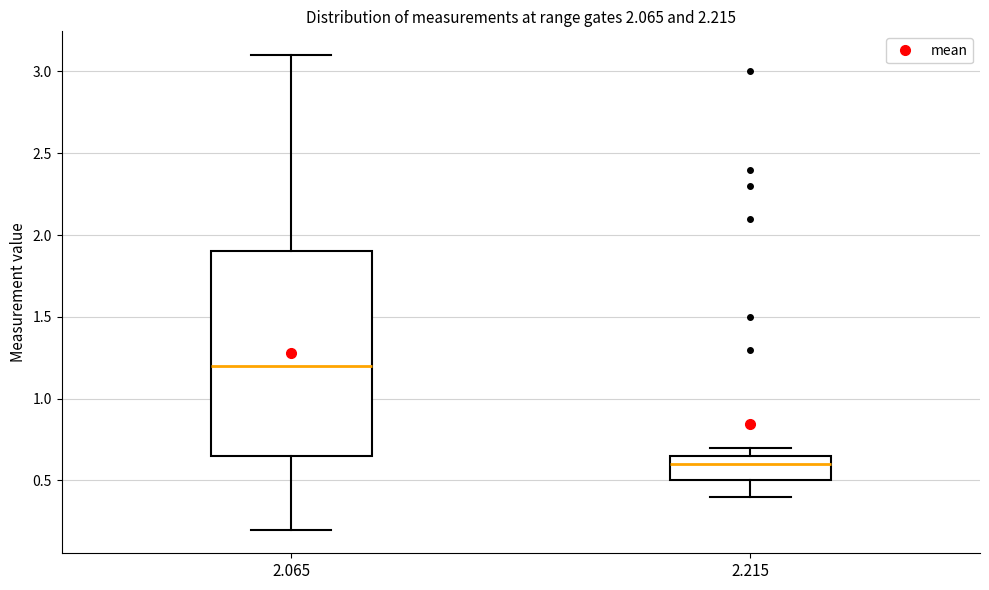

Comparing the boxes themselves (not the whiskers), which one is the tallest?

2.065